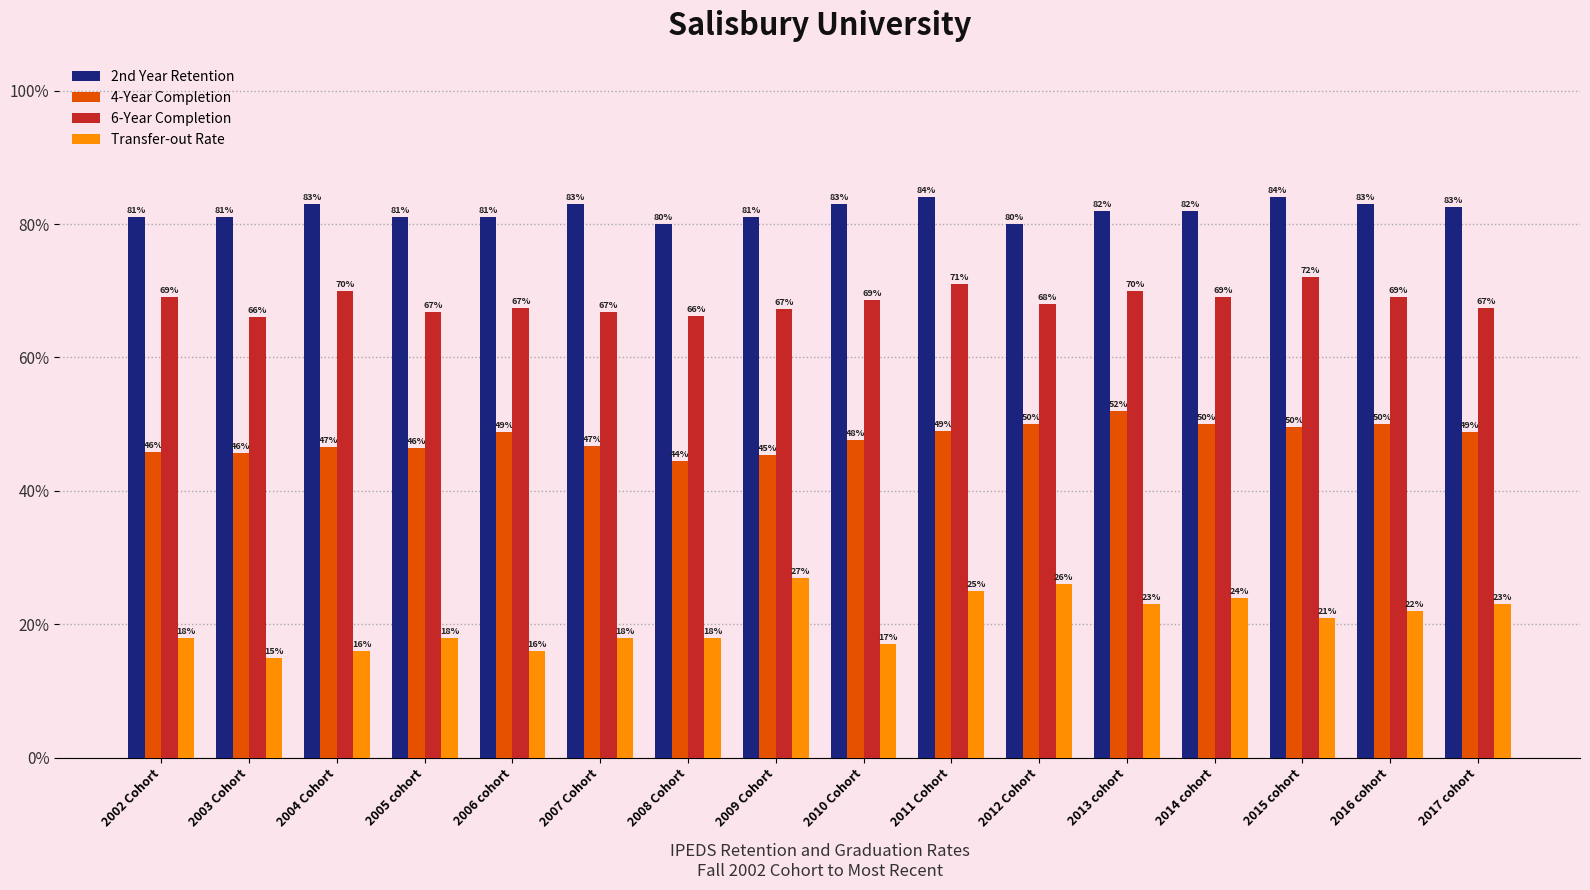

What is the total value across all series at 2016 cohort?

2.2